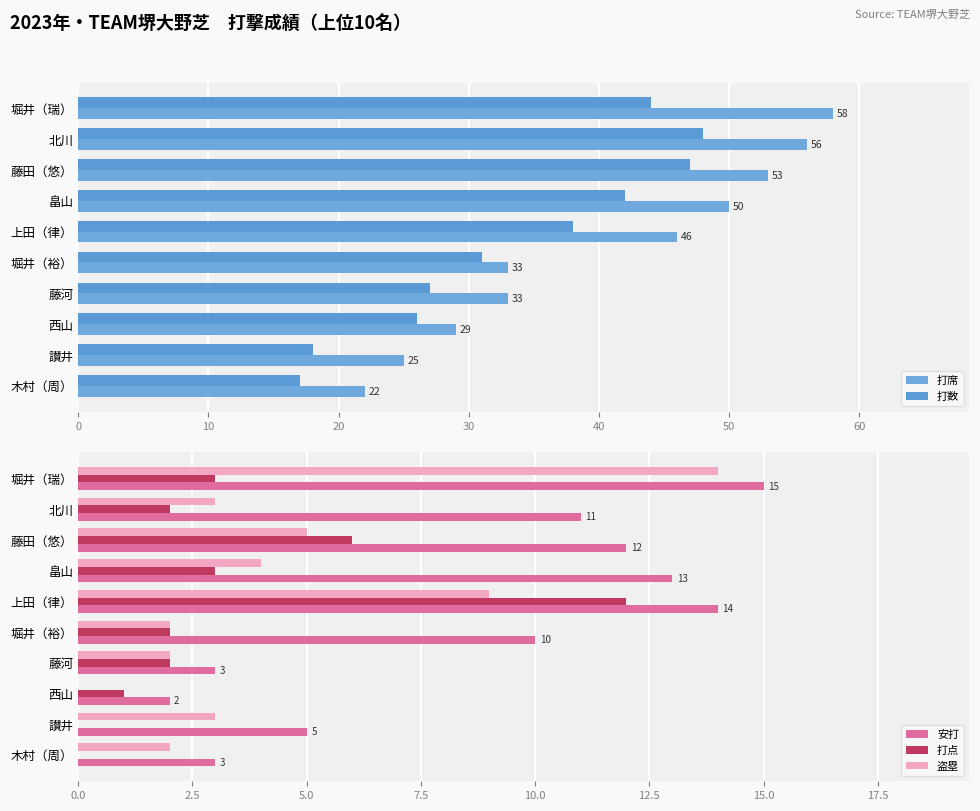

Which series has the widest spread of values?

打席